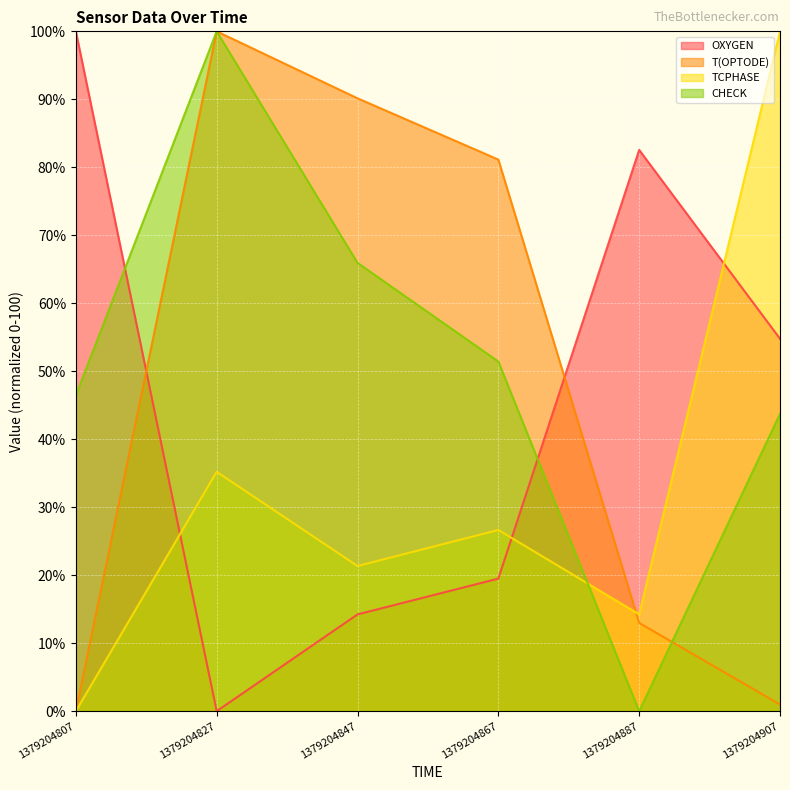

In OXYGEN, how many points are higher than both neighbors (excluding endpoints)?

1